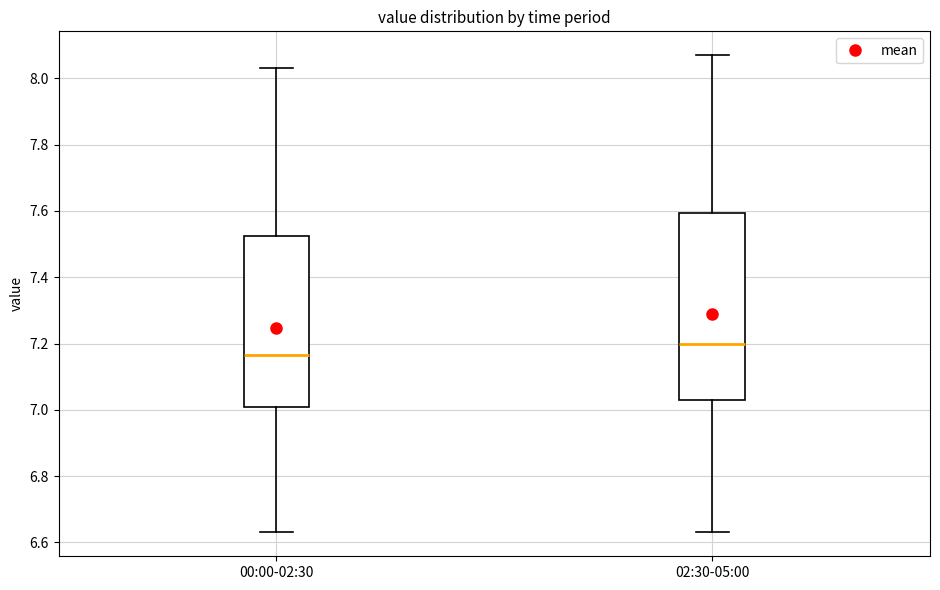

Which box's median line is the lowest?

00:00-02:30